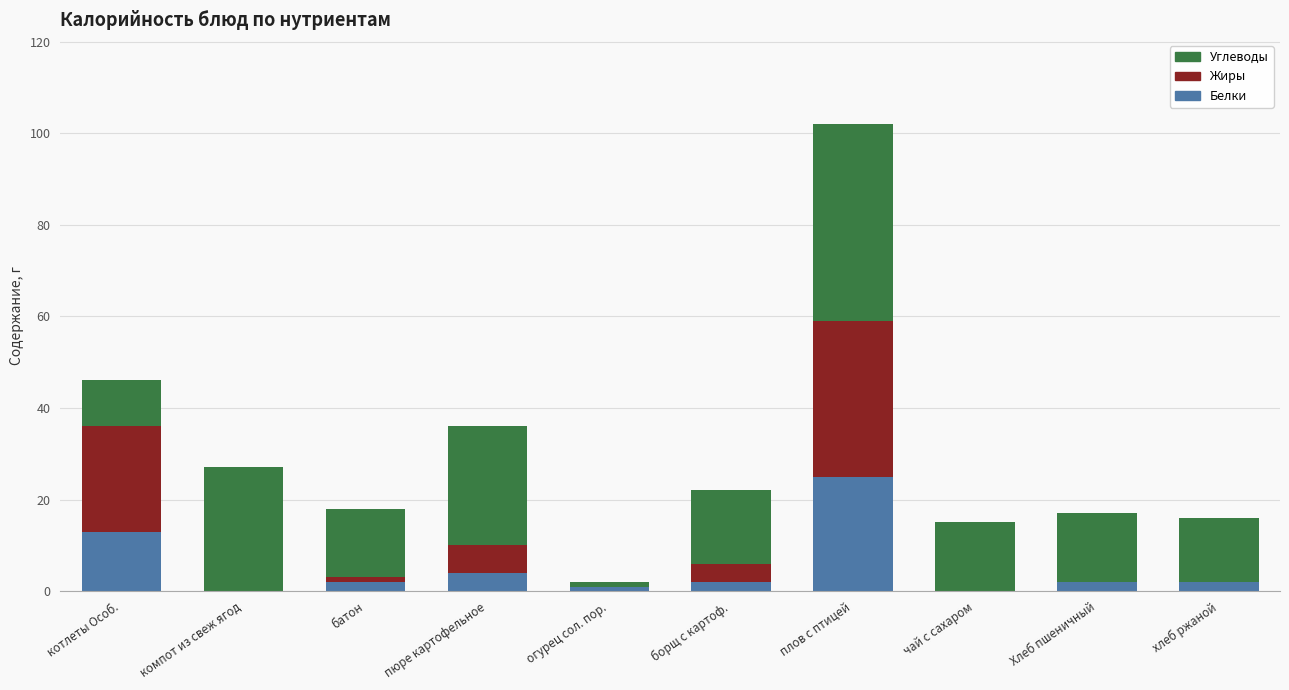

What is the sum of all Белки values?

51